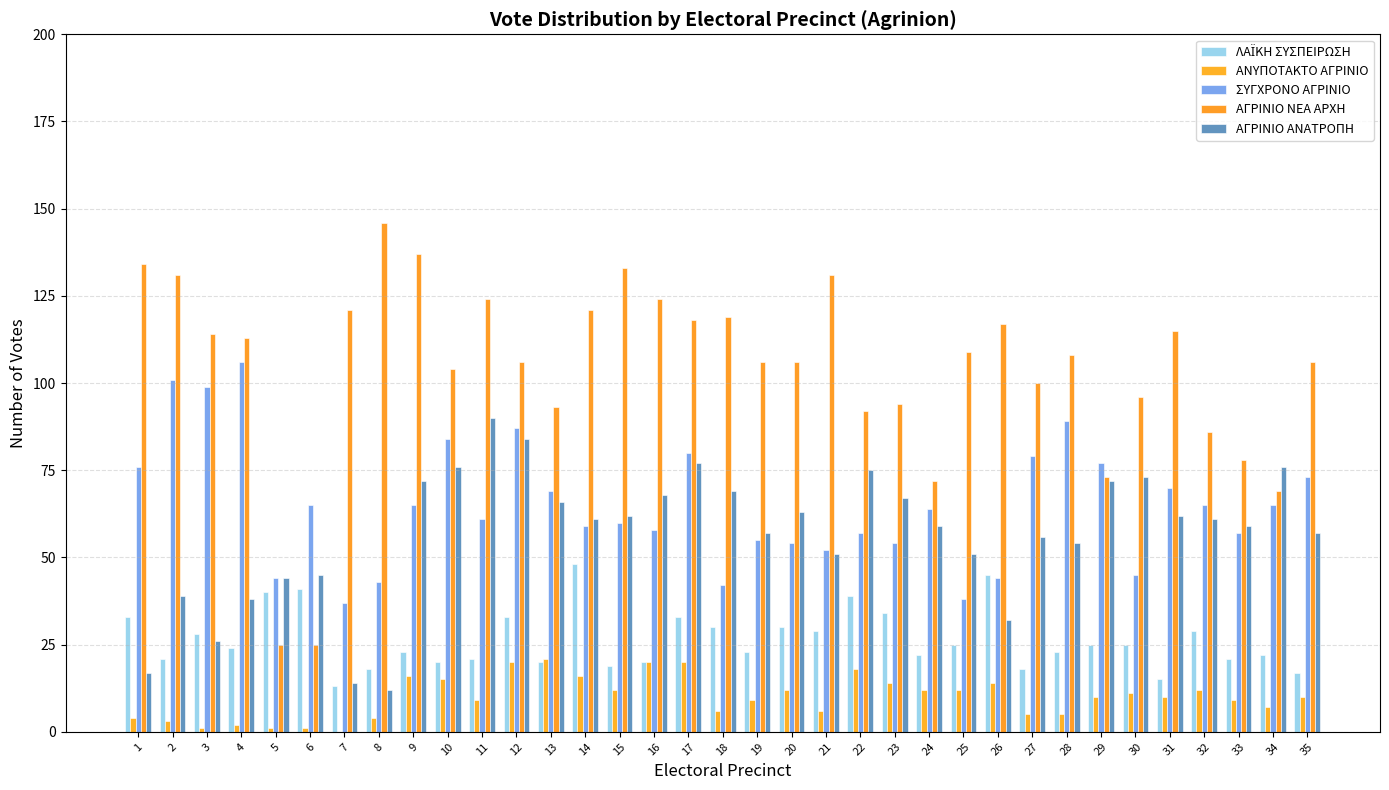

Does the chart contain stacked bars?

No